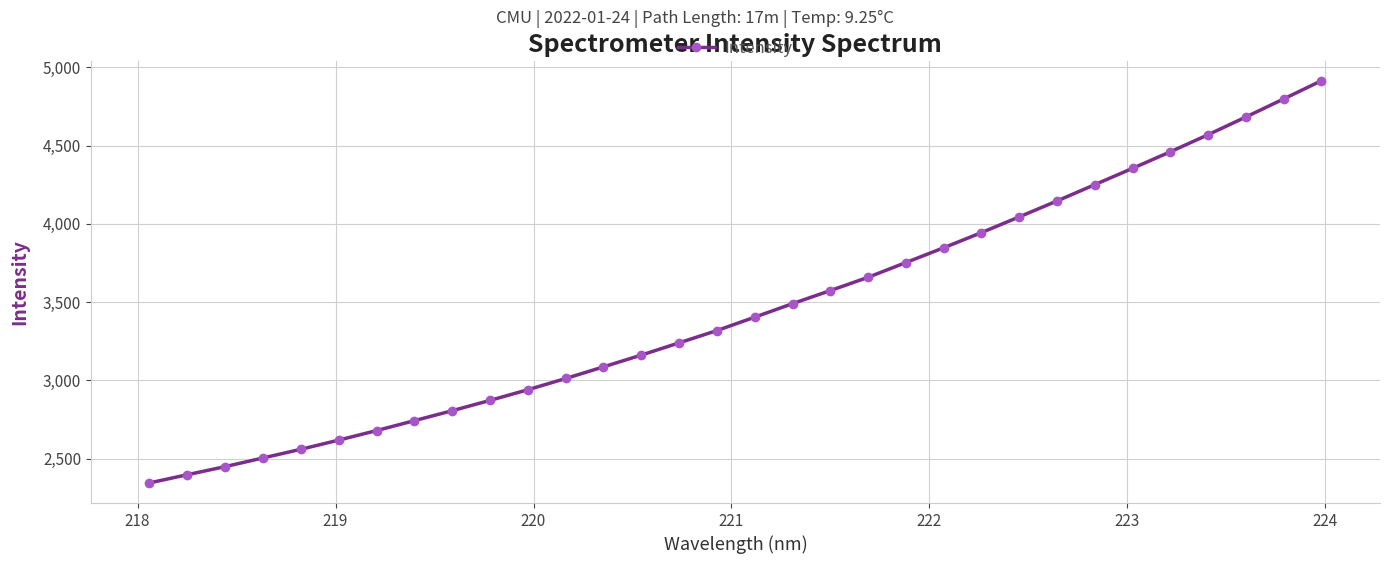

Reading left to right, list all the values displayed in this chart.

2344.3	2396.9	2448.6	2503.9	2559.3	2618.0	2678.9	2742.3	2806.0	2871.9	2940.1	3011.9	3086.2	3161.6	3239.8	3318.3	3404.0	3490.3	3573.9	3658.8	3753.1	3847.5	3944.5	4045.1	4146.8	4251.1	4355.4	4461.2	4570.2	4683.5	4798.9	4915.2